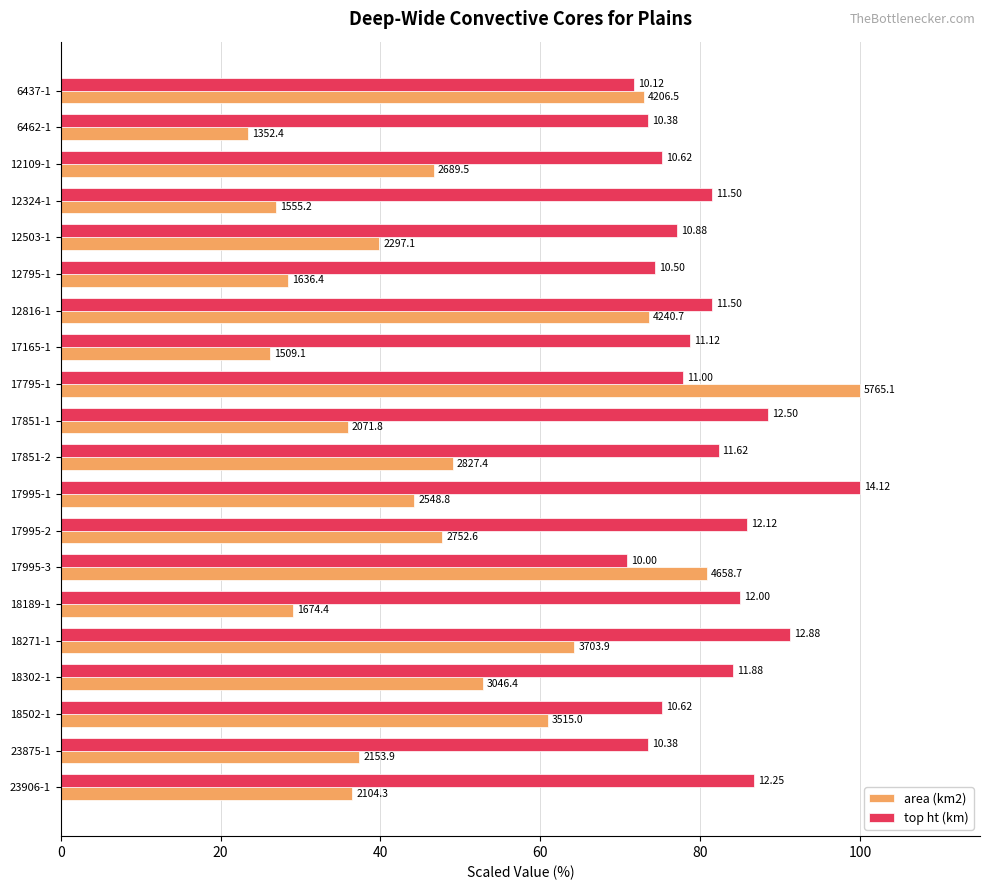

What are all the series names shown in the legend?

area (km2), top ht (km)